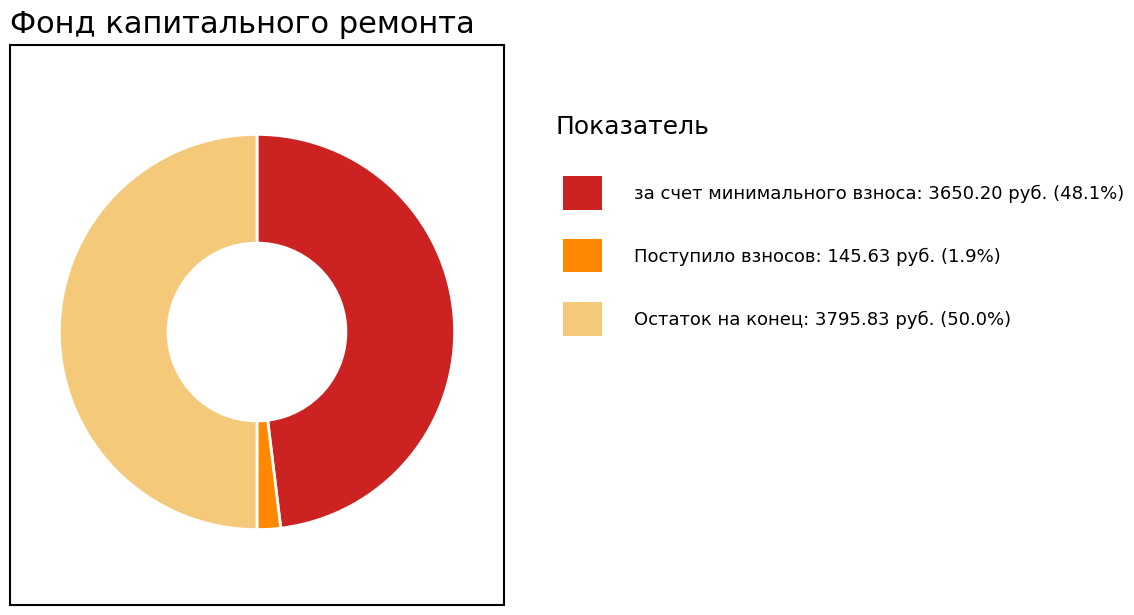

Count the number of slices in the pie.

3